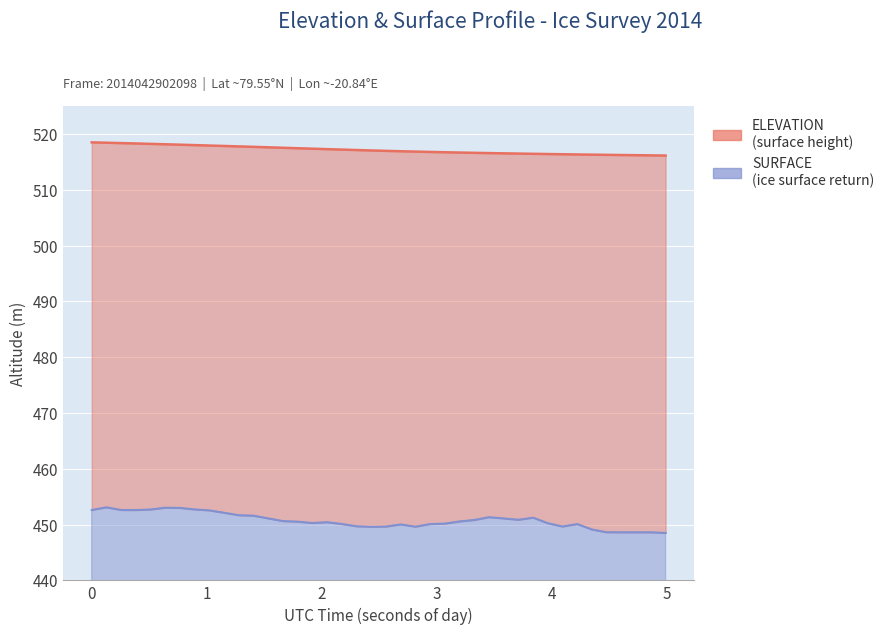

How many categories are shown in the chart?

40